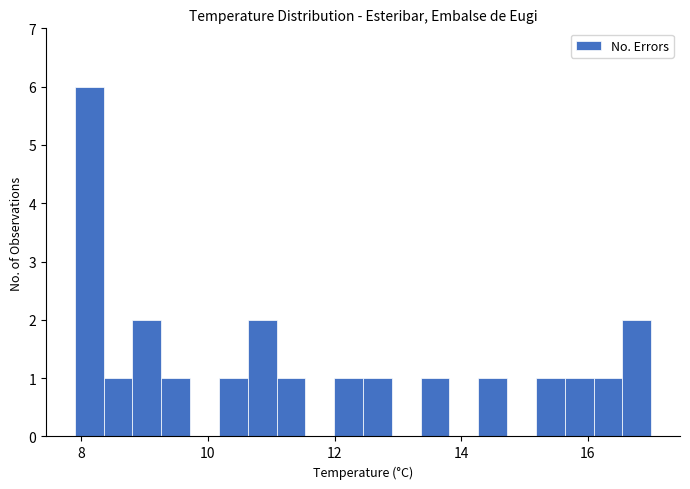

Read against the x-axis, roughly where is the centre of the tallest bar?

8.2